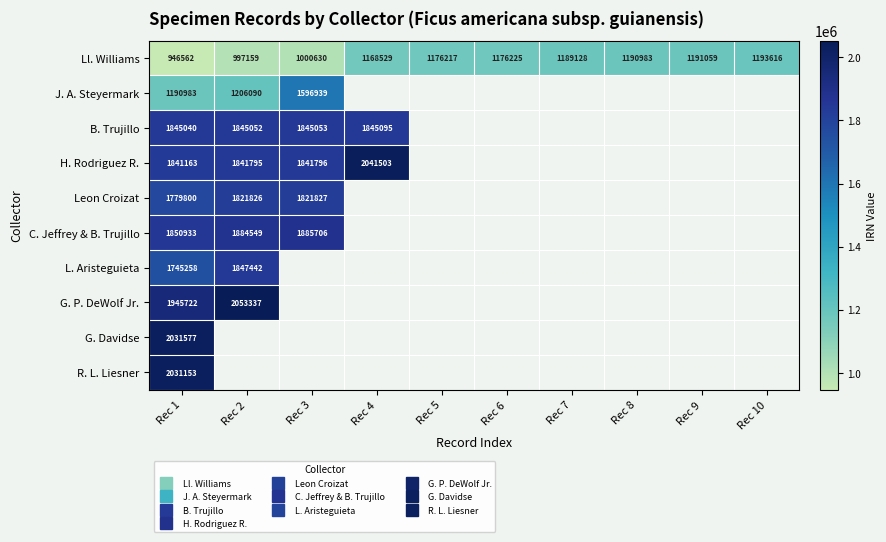

Which category has the highest value in the B. Trujillo series?

Rec 4